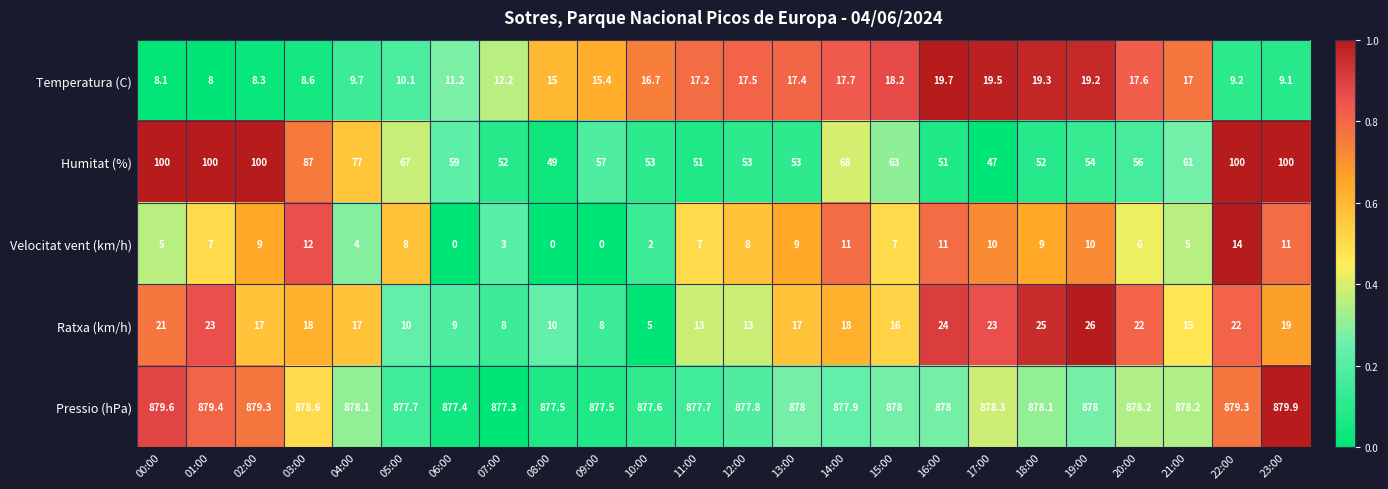

True or false: Velocitat vent (km/h) has a value of 4.0 at 04:00.

True